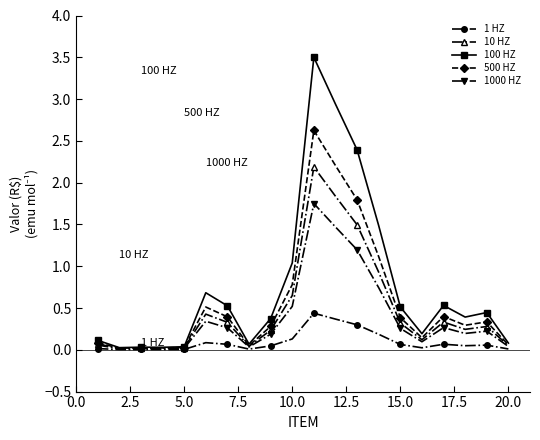

Is this an area chart (filled region under the line)?

No